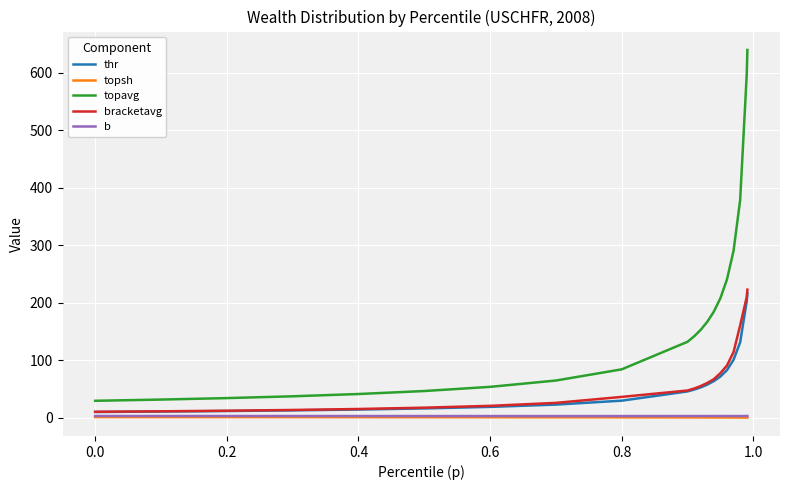

Which series has the largest range (max minus min)?

topavg